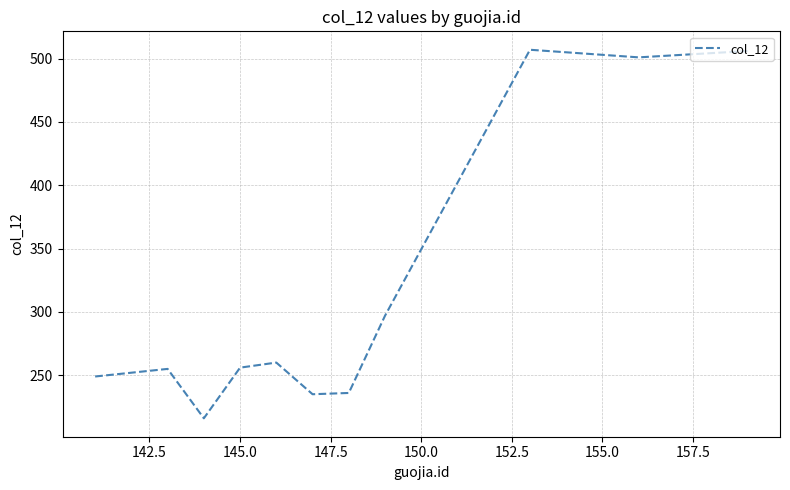

What is the difference between the maximum and minimum values?

291